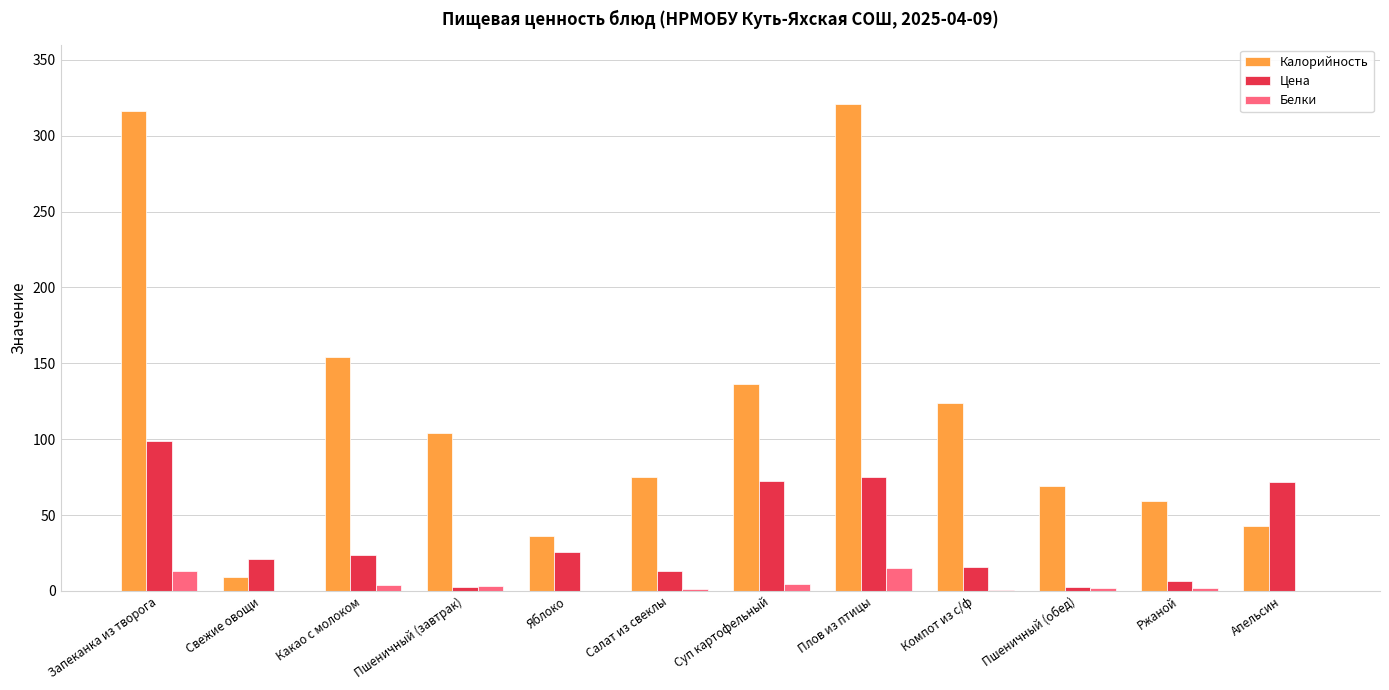

What is the total value across all series at Плов из птицы?

411.2